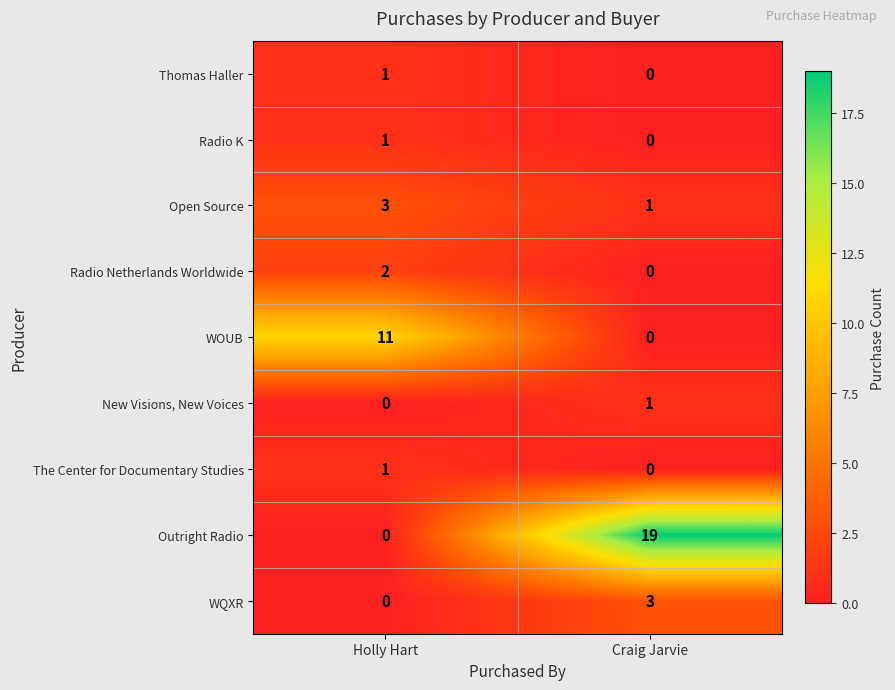

Which series has the largest total across all categories?

Outright Radio